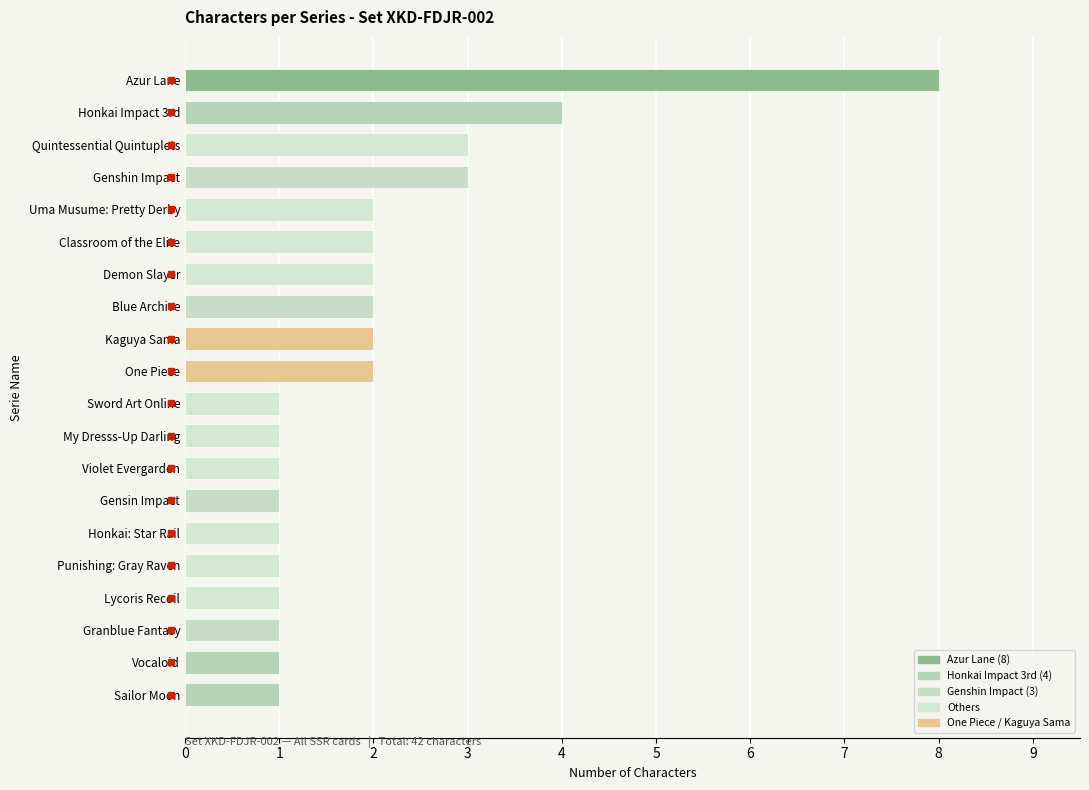

What is the sum of the values at Classroom of the Elite and Granblue Fantasy?

3